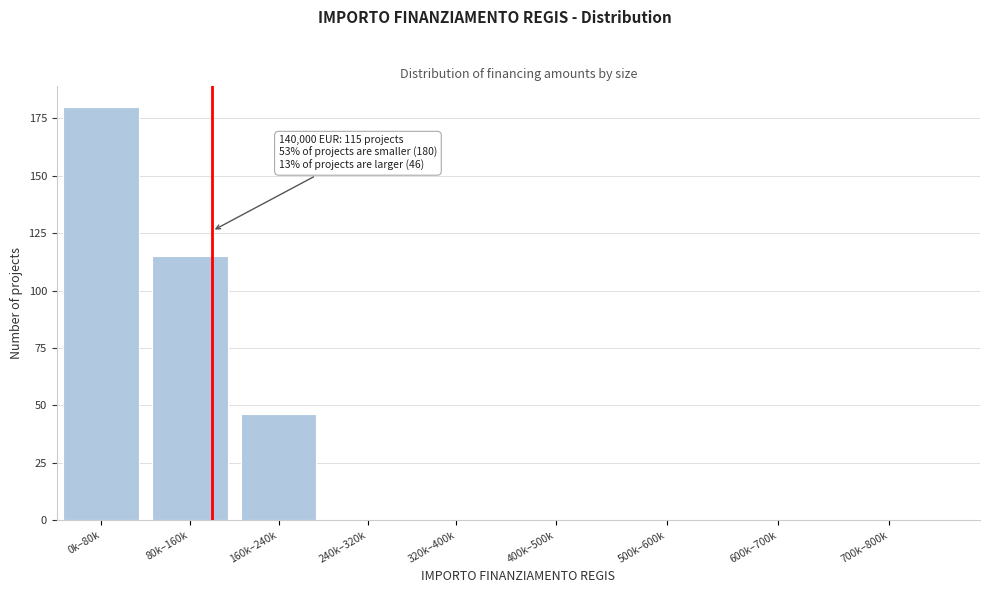

Reading left to right, what are all the values shown in this chart?

0k–80k=180	80k–160k=115	160k–240k=46	240k–320k=0	320k–400k=0	400k–500k=0	500k–600k=0	600k–700k=0	700k–800k=0